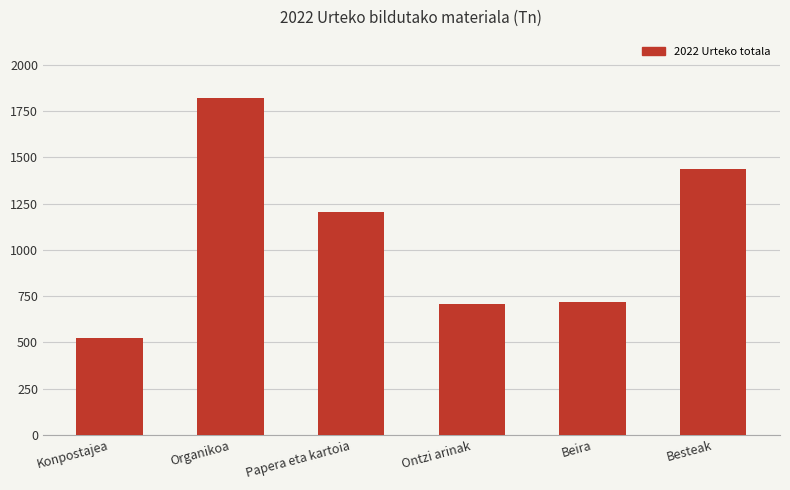

At which label is the value closest to 1173?

Papera eta kartoia